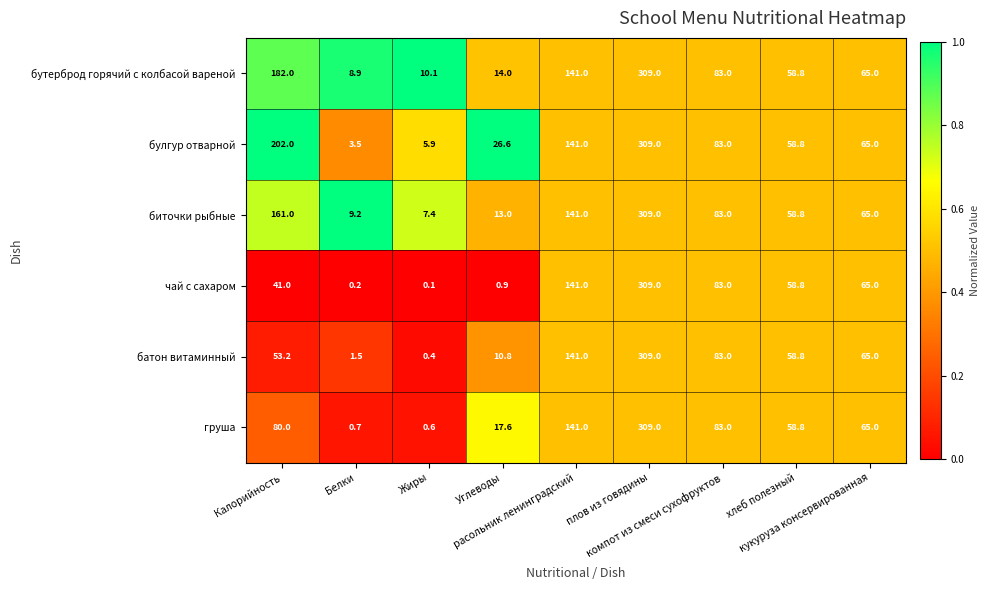

What is the sum of all батон витаминный values?

722.7